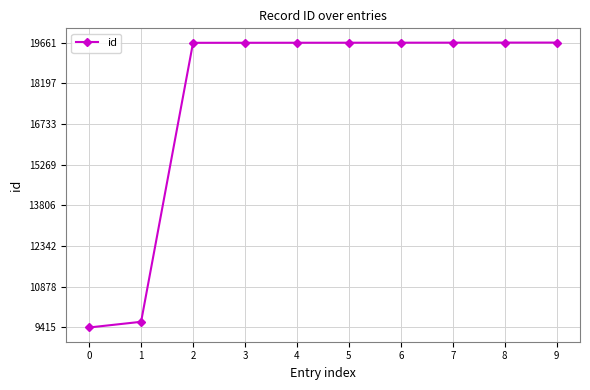

What is the sum of all values?

176288